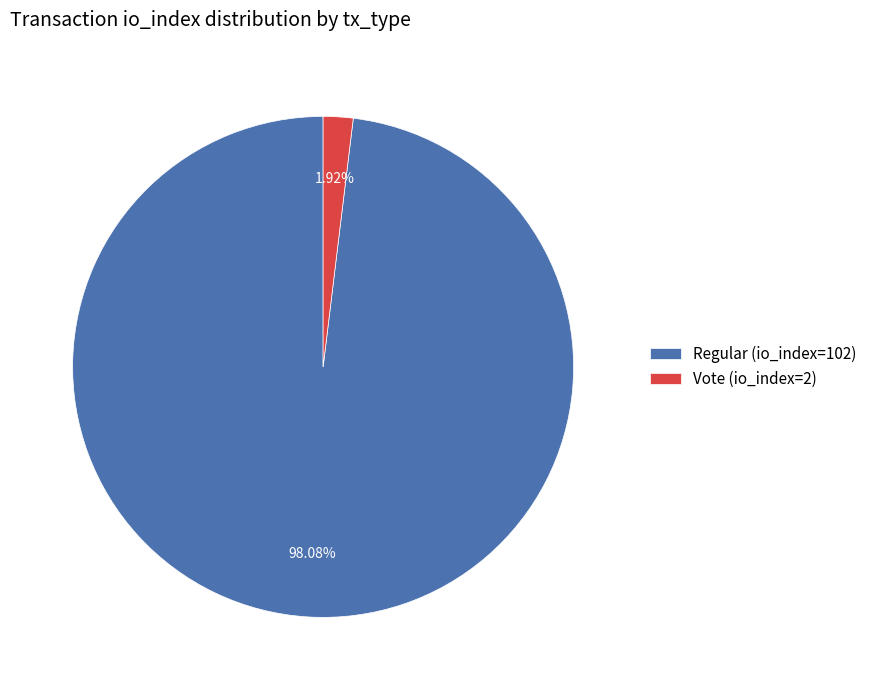

How many segments does this pie chart have?

2